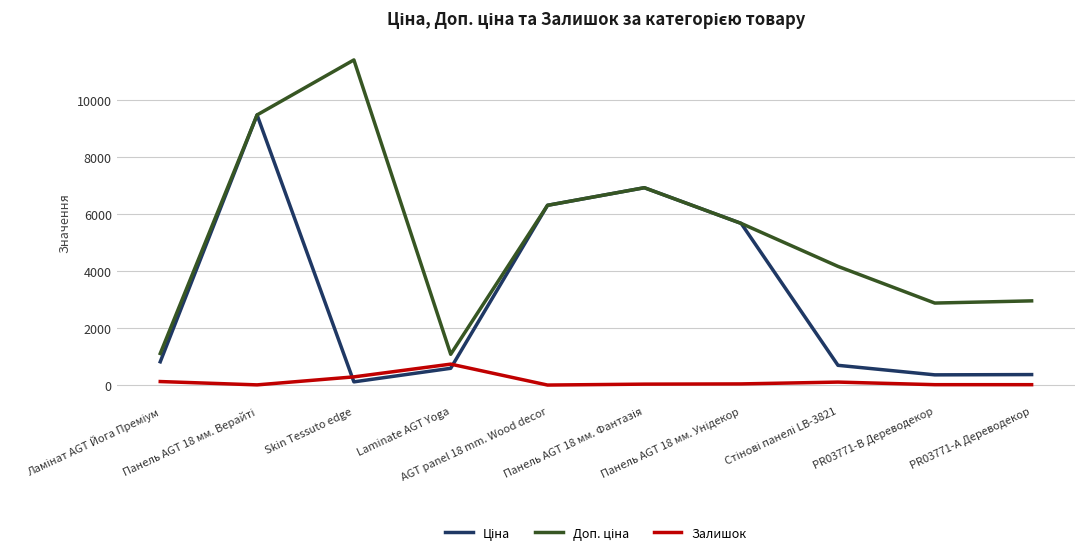

What is the label of the 5th point from the right?

Панель AGT 18 мм. Фантазія